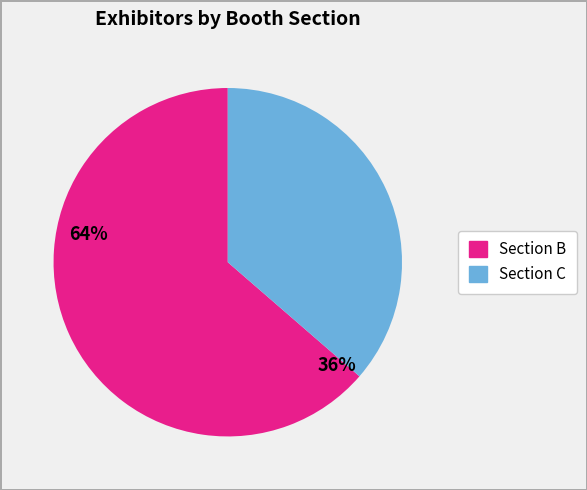

Is there a majority slice in this chart?

Yes